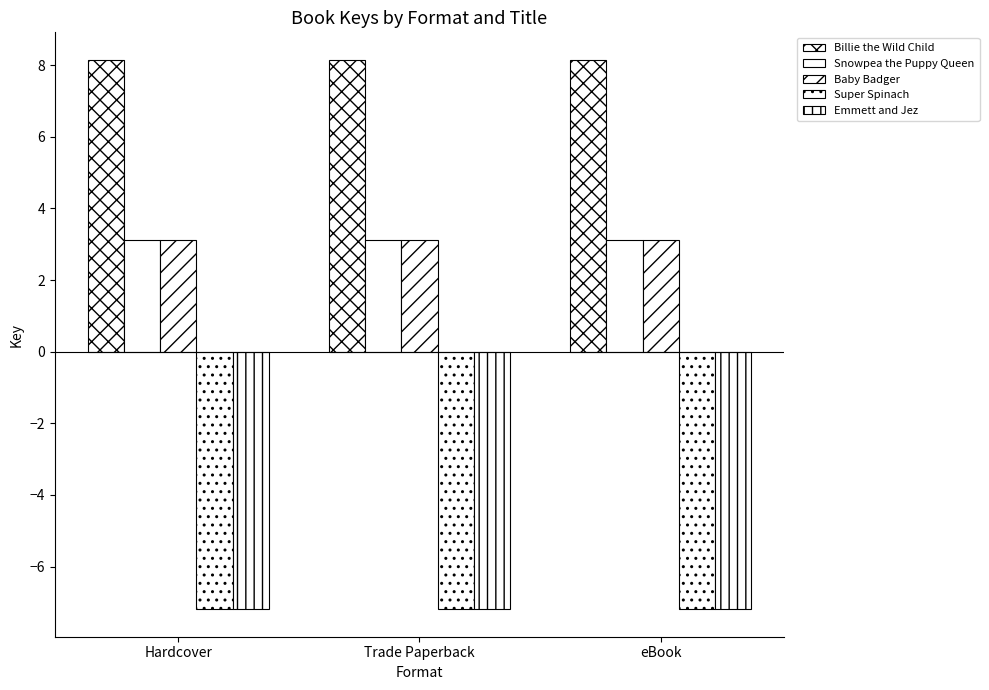

What position from the right is eBook?

1